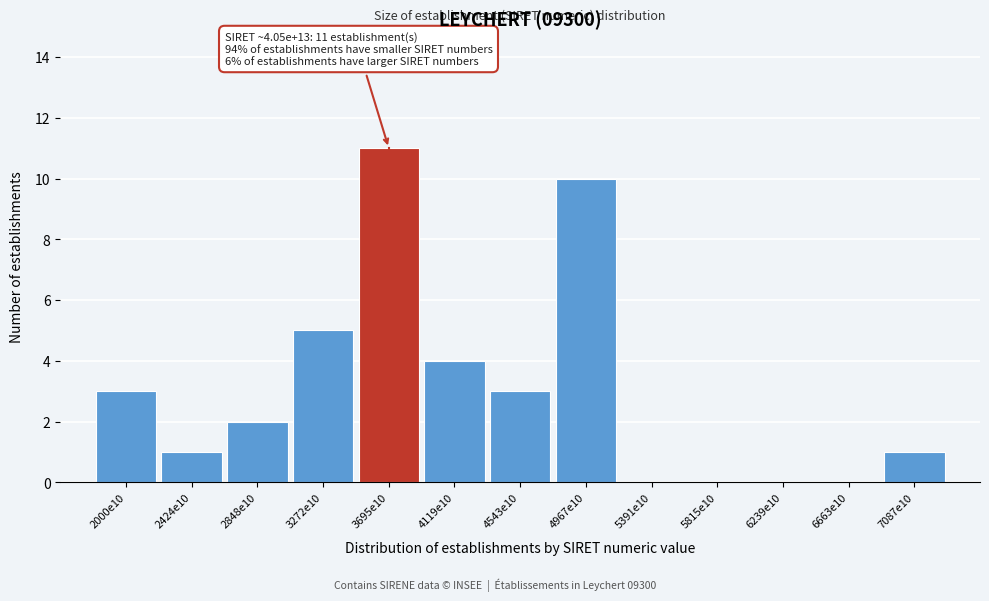

What is the greatest value displayed?

11